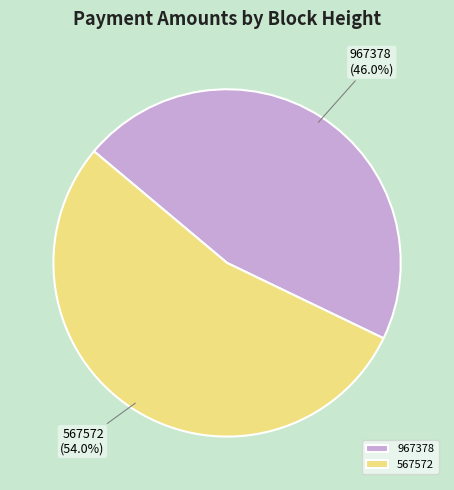

True or false: 967378 accounts for 37% of the total.

False